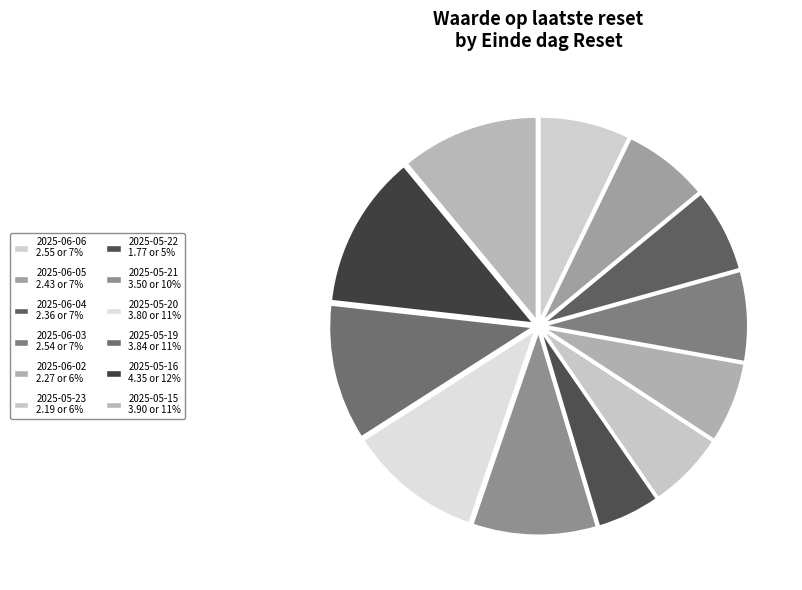

How many slices are in this pie chart?

12